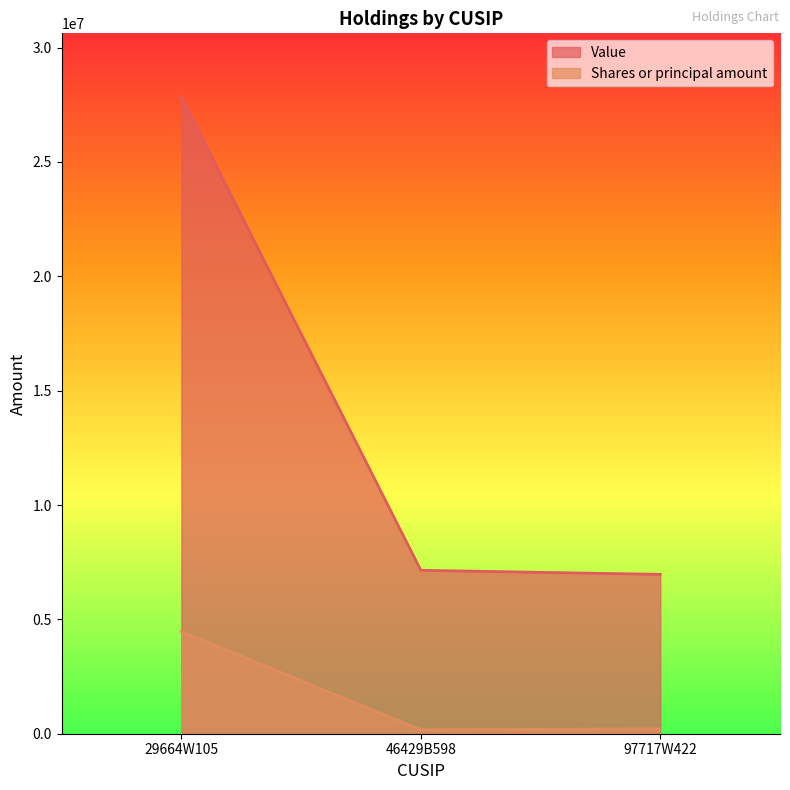

Read the Shares or principal amount value at 46429B598, to the nearest 50.

171200